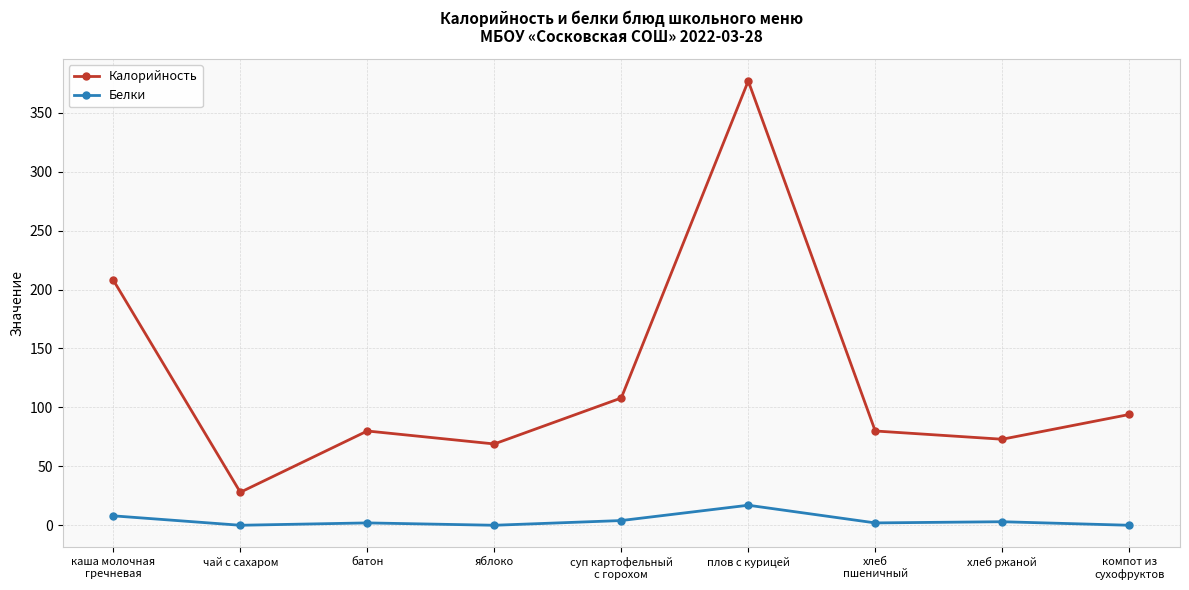

How many series are shown in this chart?

2